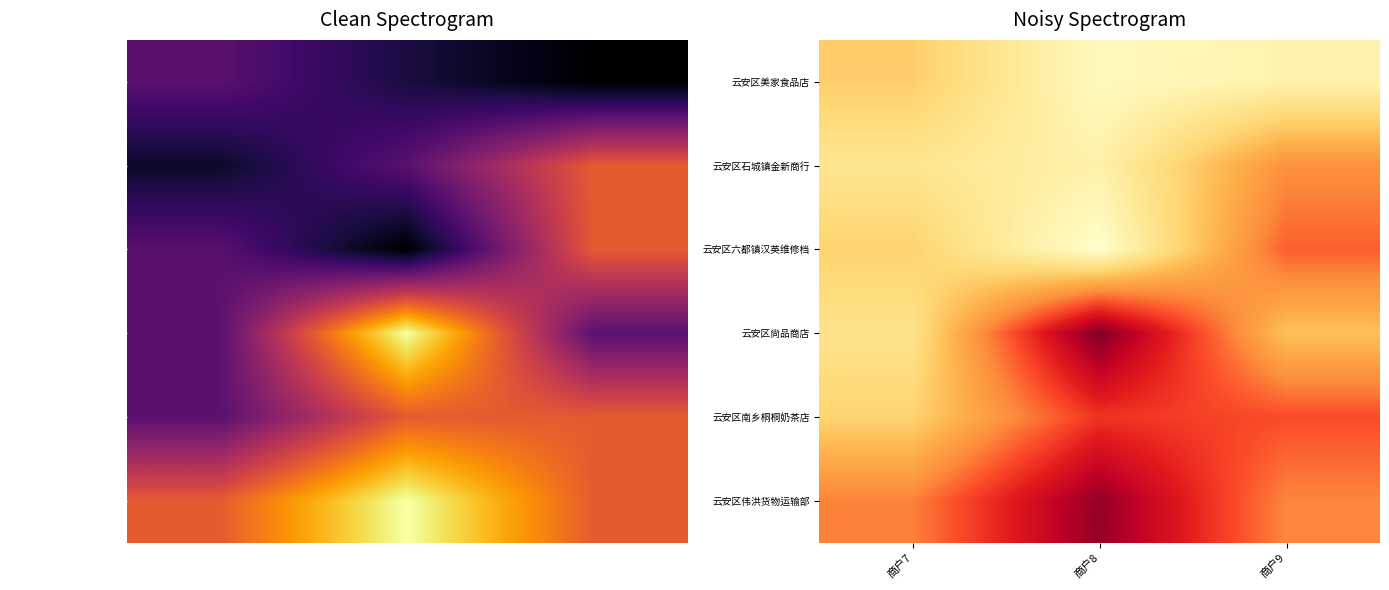

True or false: 云安区六都镇汉英维修档 has a value of 648.8 at 商户8.

False